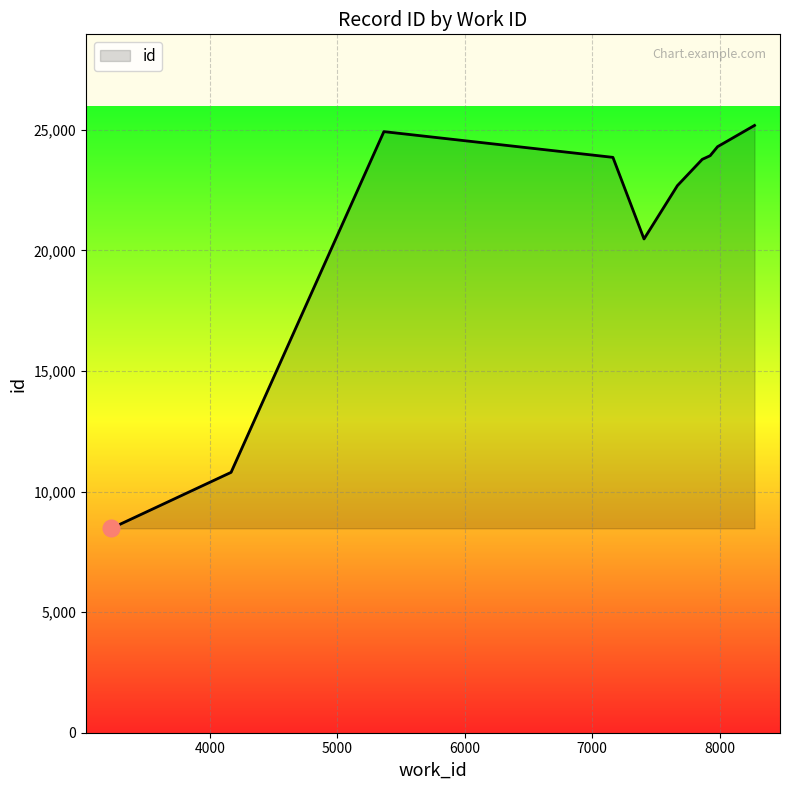

How many series are shown in this chart?

1